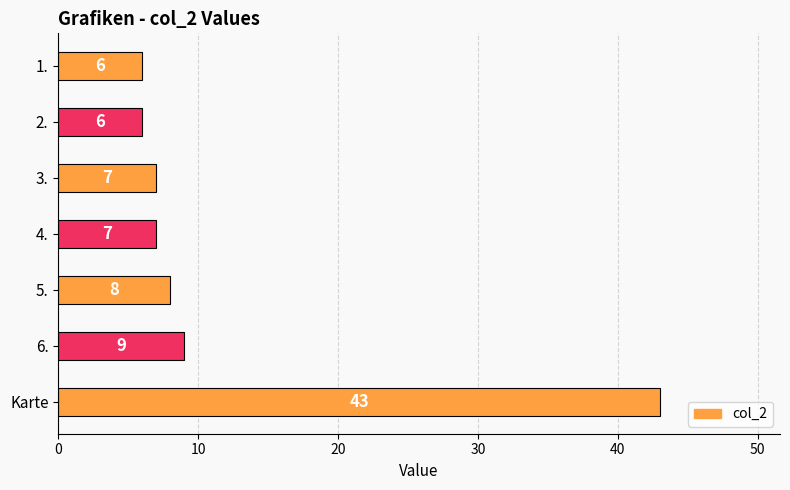

Which has a higher value, 3. or 6.?

6.